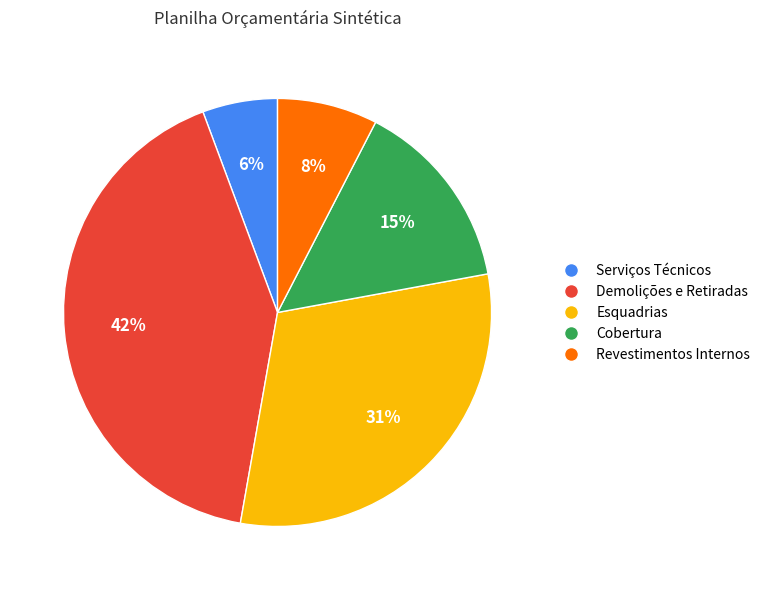

To the nearest percent, what is the average slice percentage?

20%